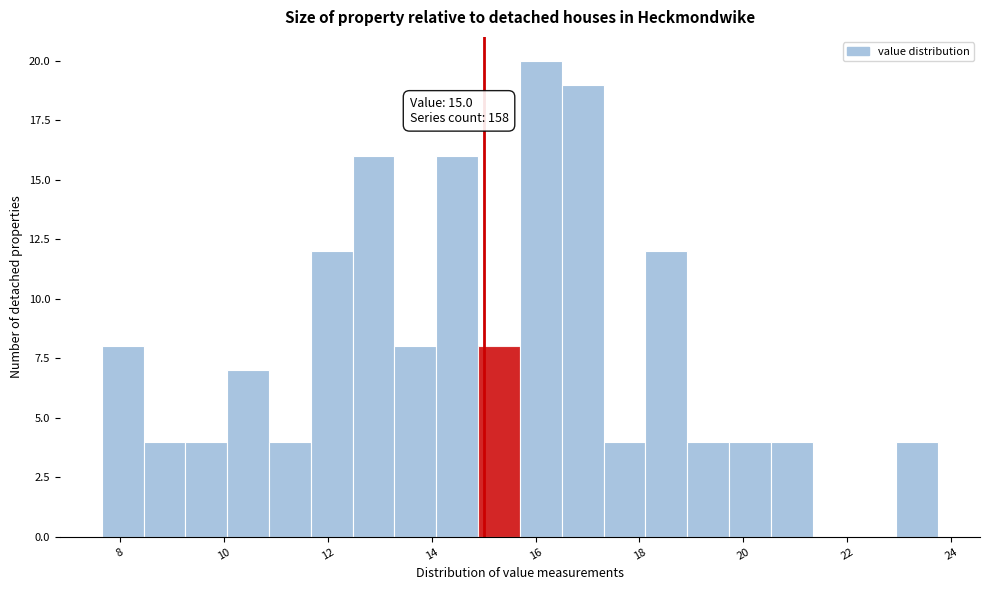

Over which range of the x-axis is the bar tallest?

15.8 to 16.6